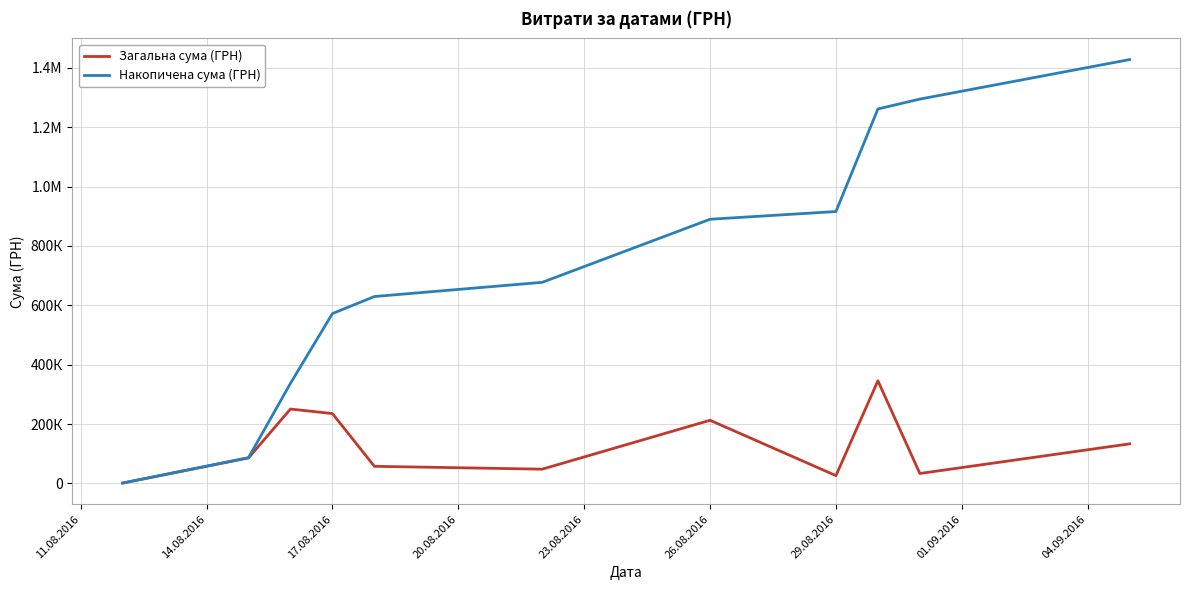

What is the highest value of the Загальна сума (ГРН) series?

345687.3